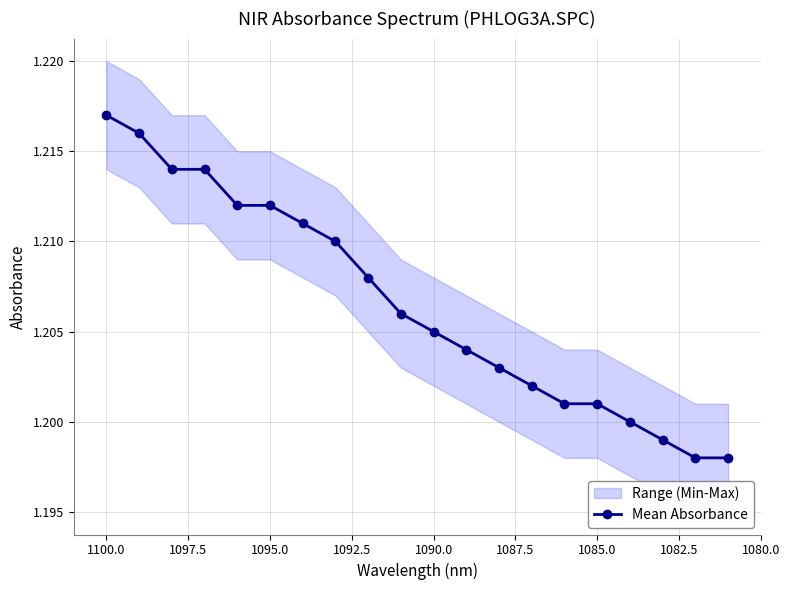

What is the value of the 5th point from the left?

1.2